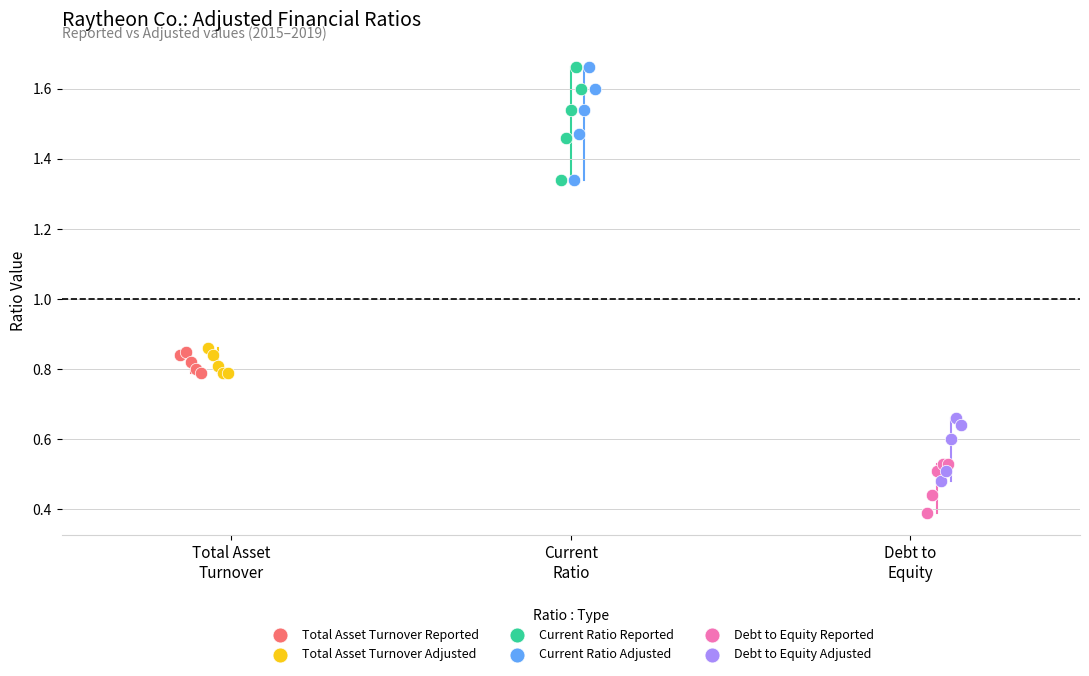

What are all the series names shown in the legend?

Total Asset Turnover Reported, Total Asset Turnover Adjusted, Current Ratio Reported, Current Ratio Adjusted, Debt to Equity Reported, Debt to Equity Adjusted